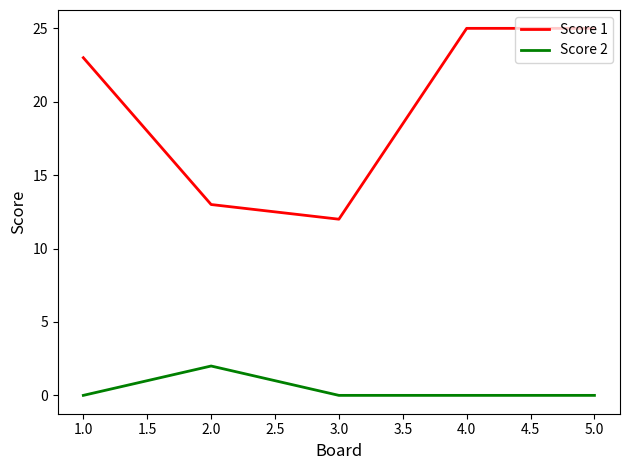

The value of Score 2 at 3.0 is -1. True or false?

False